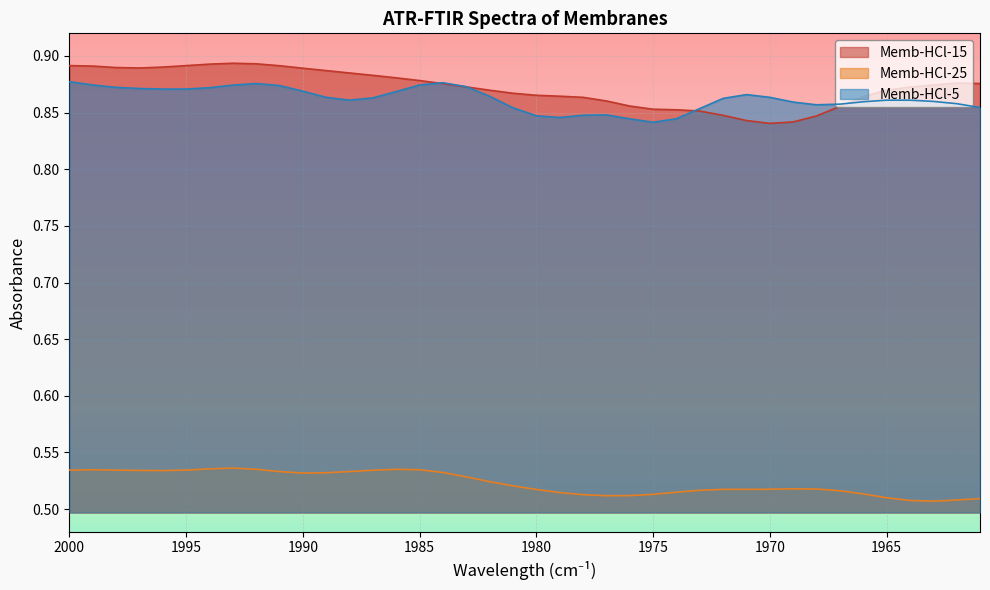

What are all the series names shown in the legend?

Memb-HCl-5, Memb-HCl-15, Memb-HCl-25